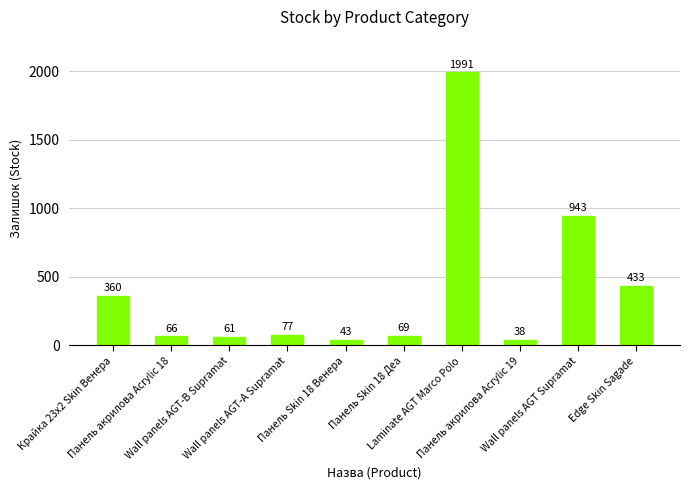

Are the bars grouped side by side (vs. stacked)?

No